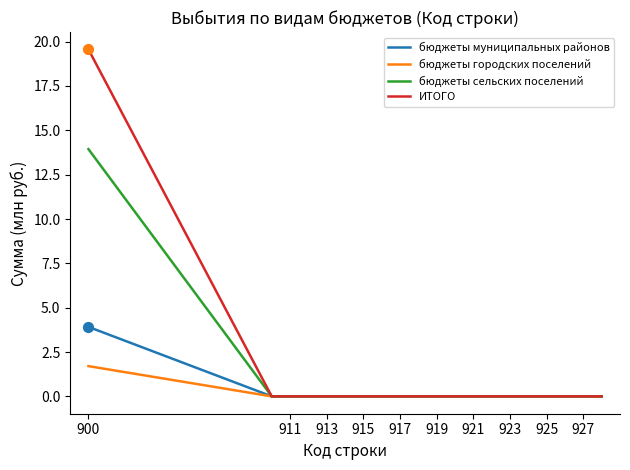

Which series has the largest range (max minus min)?

ИТОГО